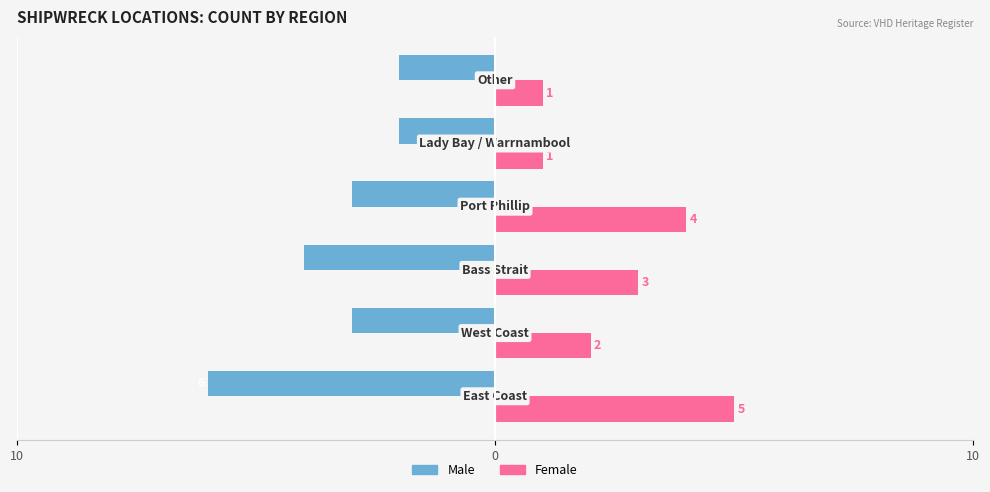

What is the minimum value shown in the chart?

-6